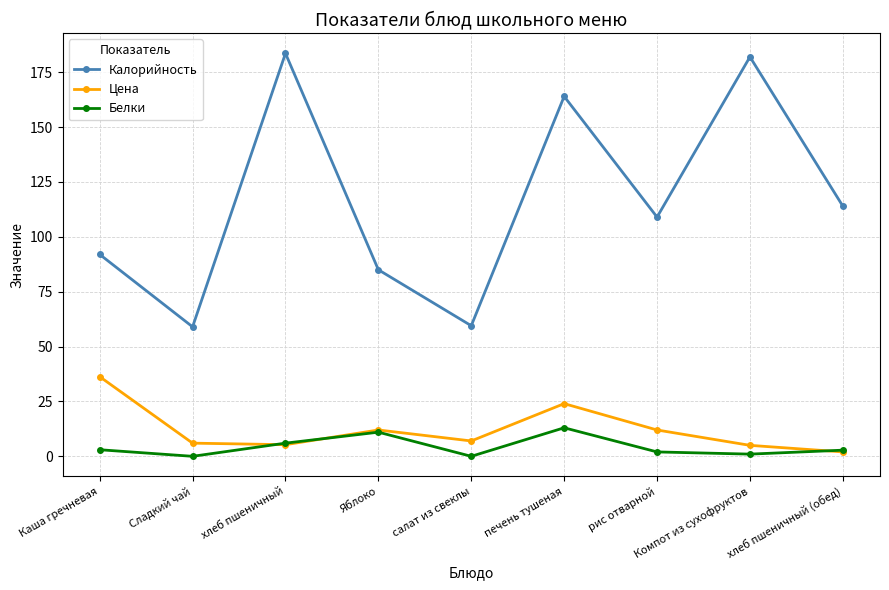

The value of Белки at Каша гречневая is 3.0. True or false?

True